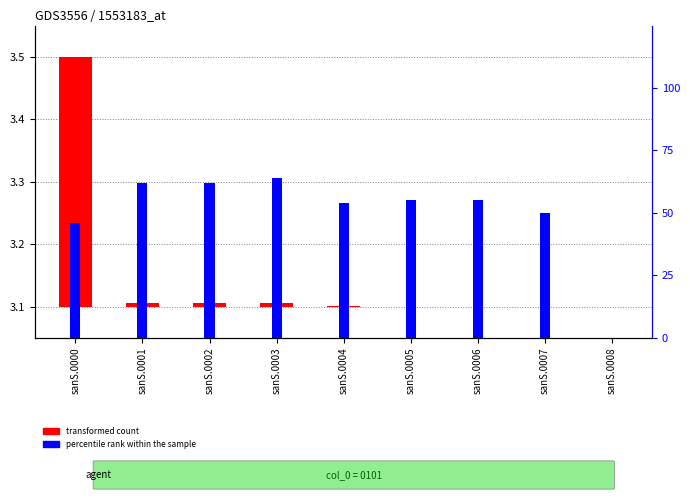

Which series changed the most between sanS.0000 and sanS.0001?

percentile rank within the sample